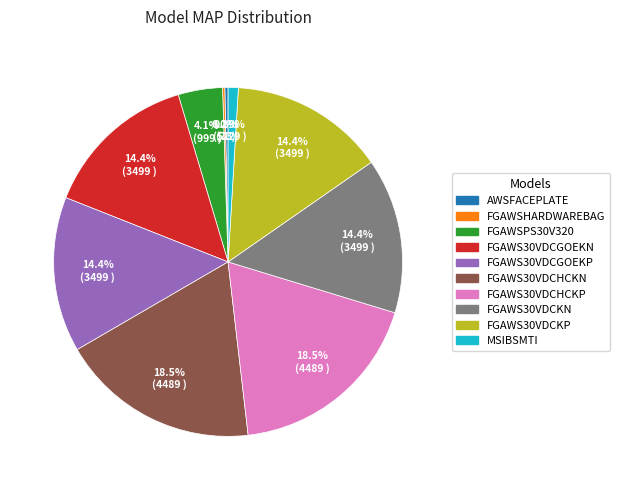

Is FGAWS30VDCKP the majority of the pie?

No